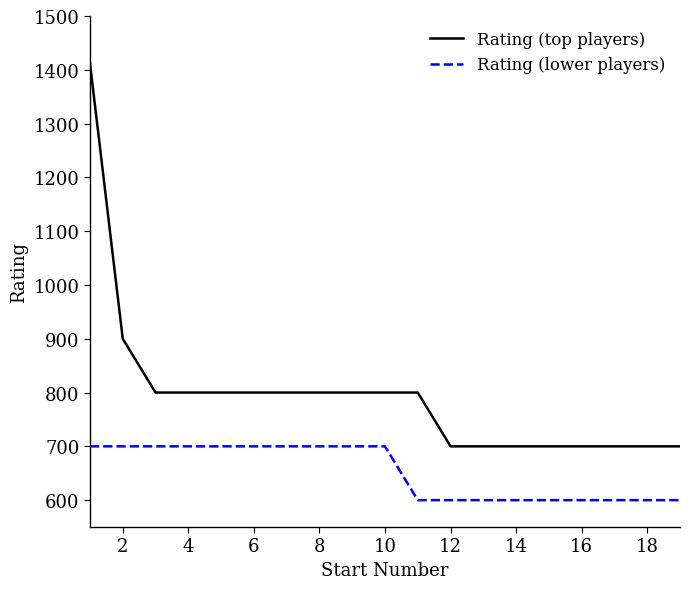

Which series has the largest total across all categories?

Rating (top players)